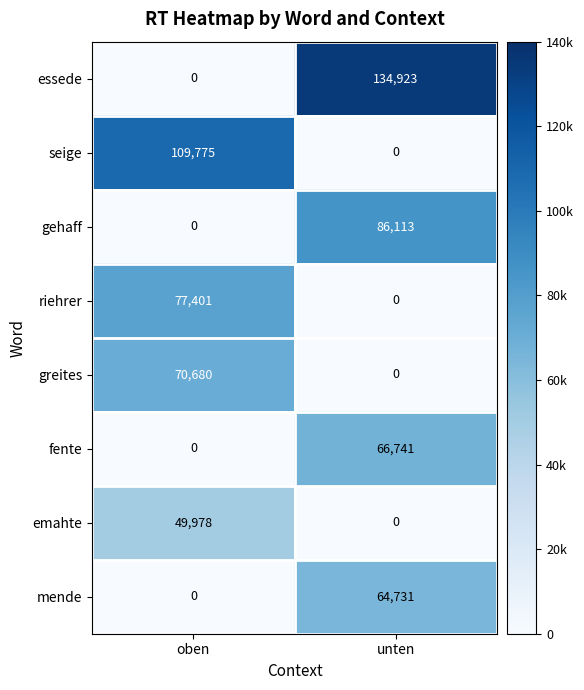

What is the greatest value displayed?

134923